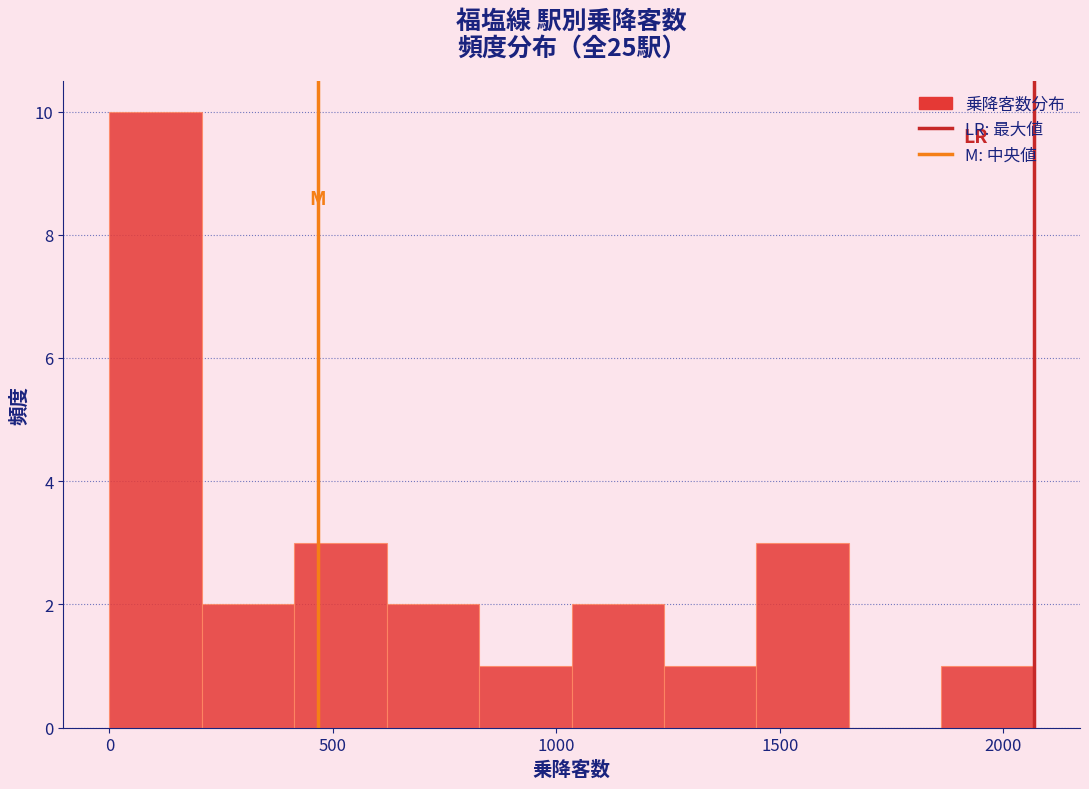

What is the height of the bar covering 600 to 850 on the x-axis? Neither the bar edges nor the heights are printed on the chart, so give them approximately, as read against the axes.

2